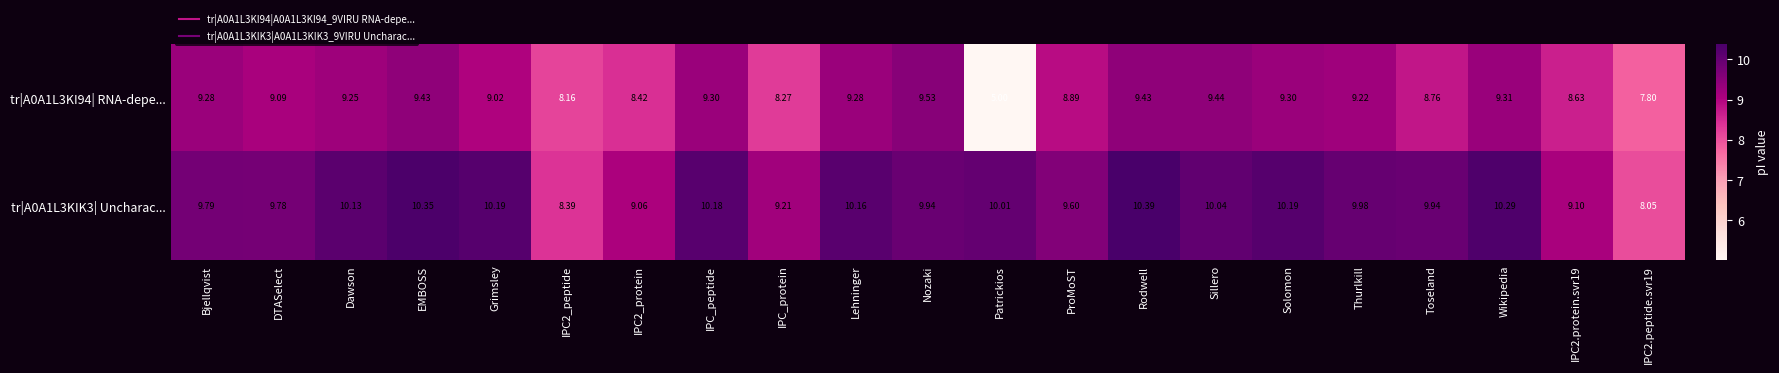

Which category has the highest value in the tr|A0A1L3KI94| RNA-depe... series?

Nozaki